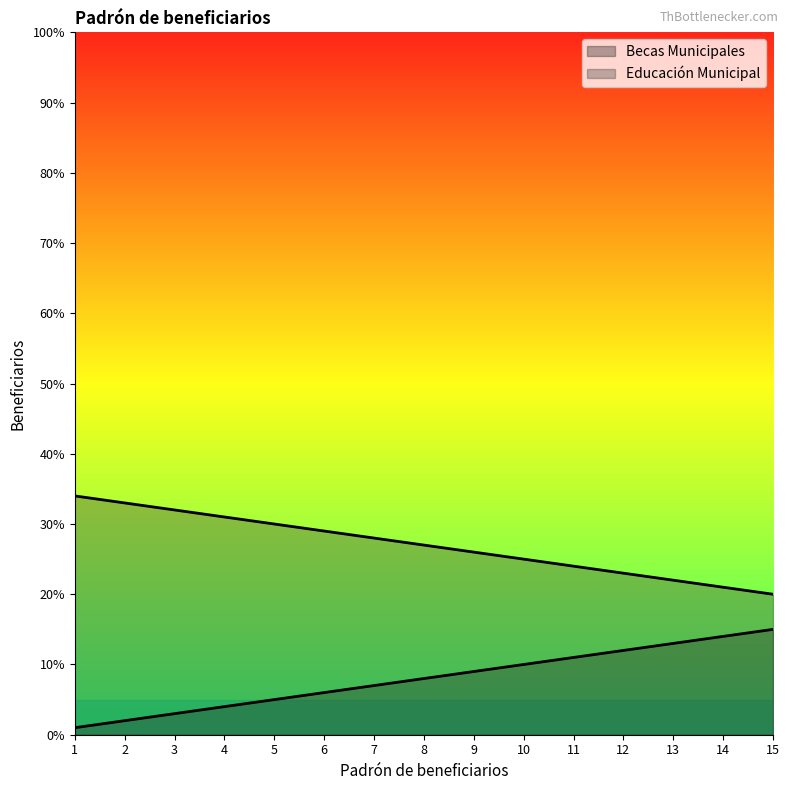

Reading left to right, list all the values displayed in this chart.

Becas Municipales: 1	2	3	4	5	6	7	8	9	10	11	12	13	14	15
Educación Municipal: 34	33	32	31	30	29	28	27	26	25	24	23	22	21	20